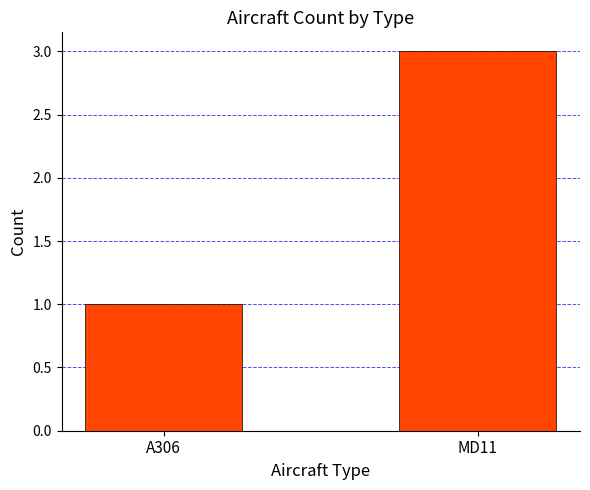

True or false: the data shows 4 at MD11.

False